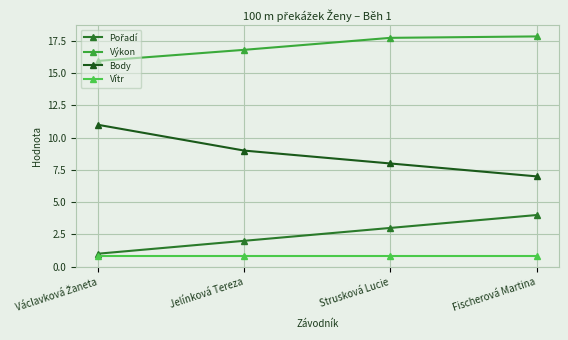

Reading left to right, list all the values displayed in this chart.

Pořadí: Václavková Žaneta=1.0	Jelínková Tereza=2.0	Strusková Lucie=3.0	Fischerová Martina=4.0
Výkon: Václavková Žaneta=16.0	Jelínková Tereza=16.8	Strusková Lucie=17.8	Fischerová Martina=17.9
Body: Václavková Žaneta=11.0	Jelínková Tereza=9.0	Strusková Lucie=8.0	Fischerová Martina=7.0
Vítr: Václavková Žaneta=0.8	Jelínková Tereza=0.8	Strusková Lucie=0.8	Fischerová Martina=0.8